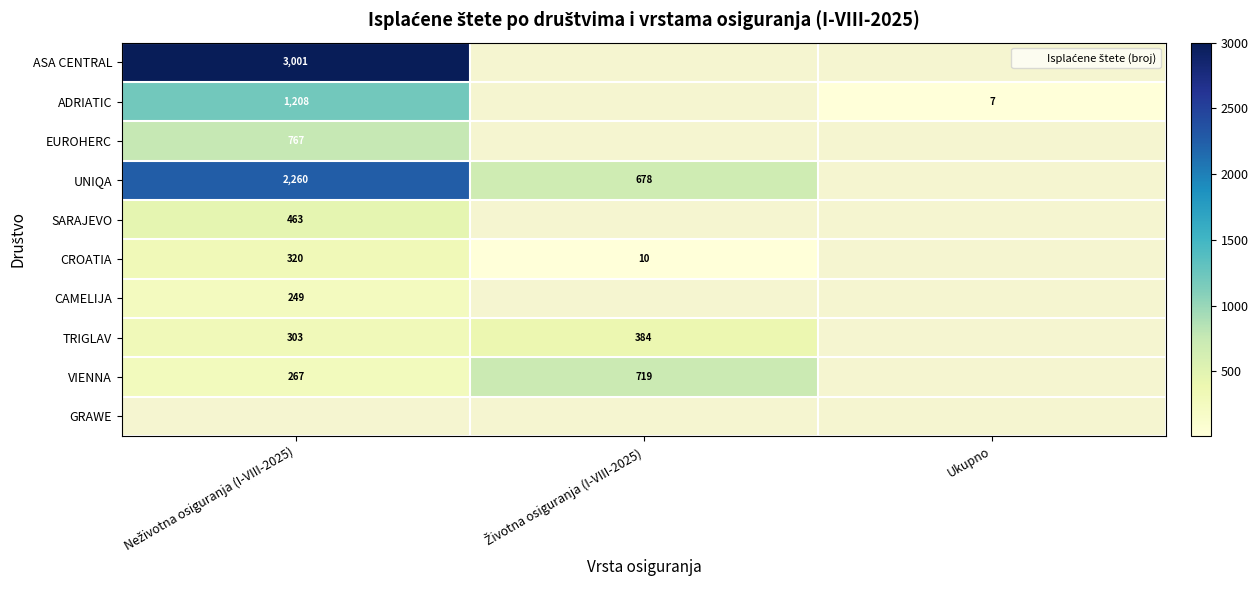

Which label corresponds to the smallest value in the chart?

Ukupno